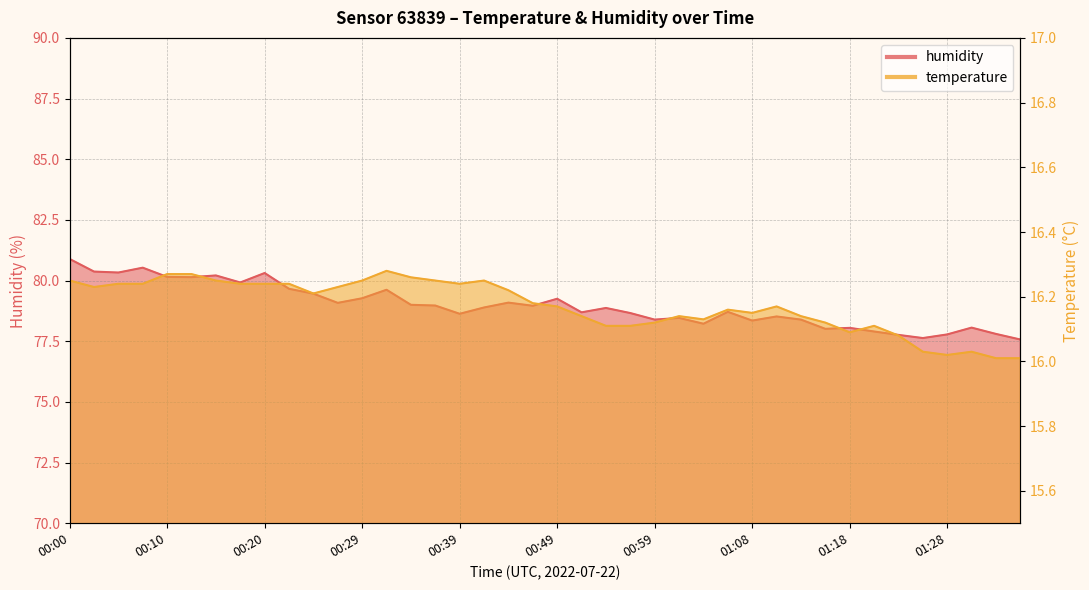

Where does the humidity series first go above 78?

00:00